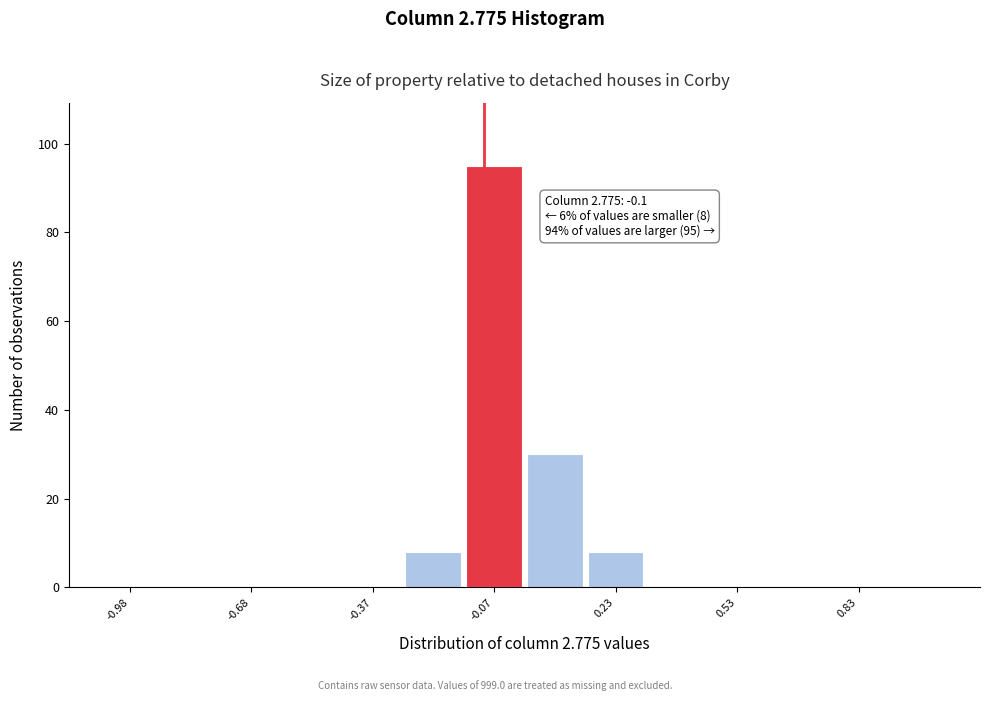

Read against the x-axis, roughly where is the centre of the tallest bar?

-0.05